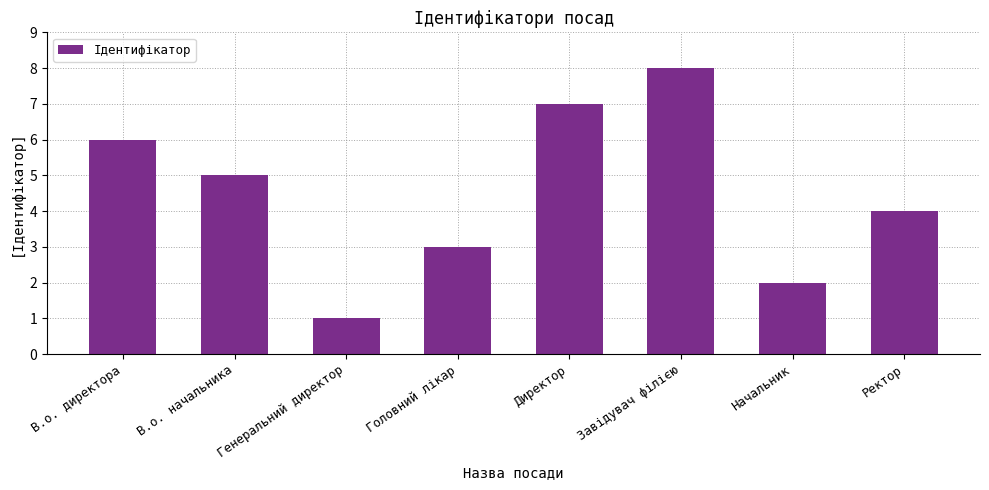

What is the label of the 4th bar from the left?

Головний лікар